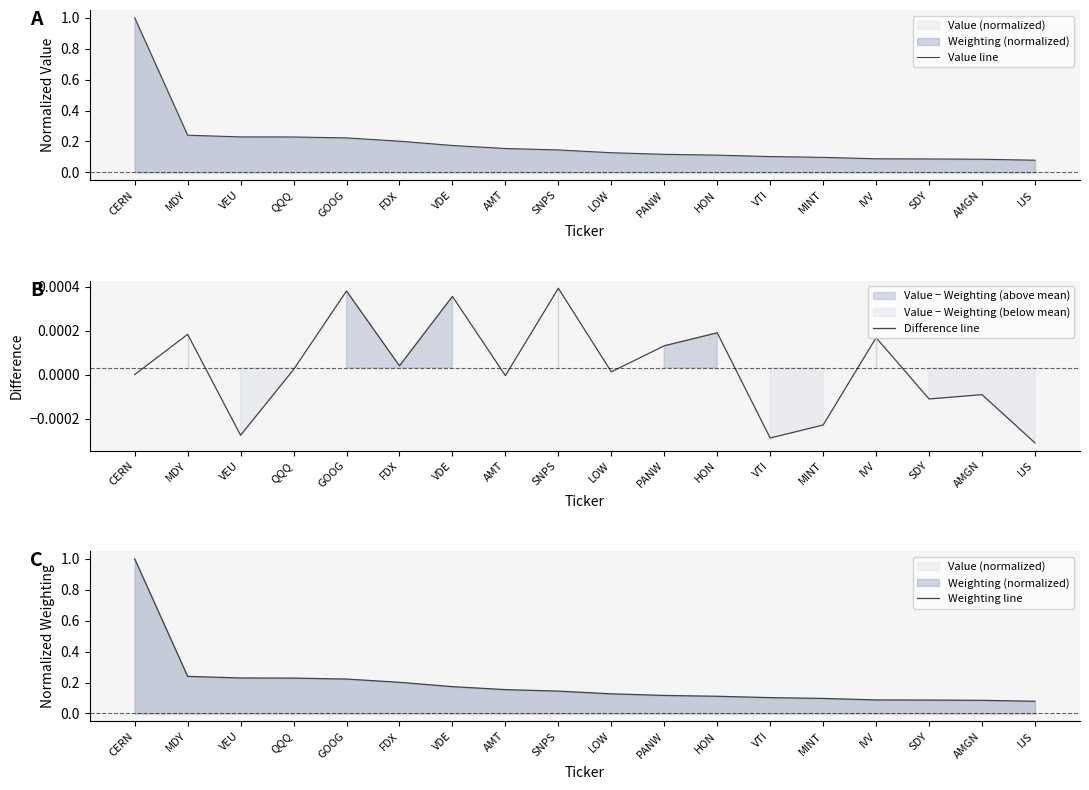

What position from the left is GOOG?

5